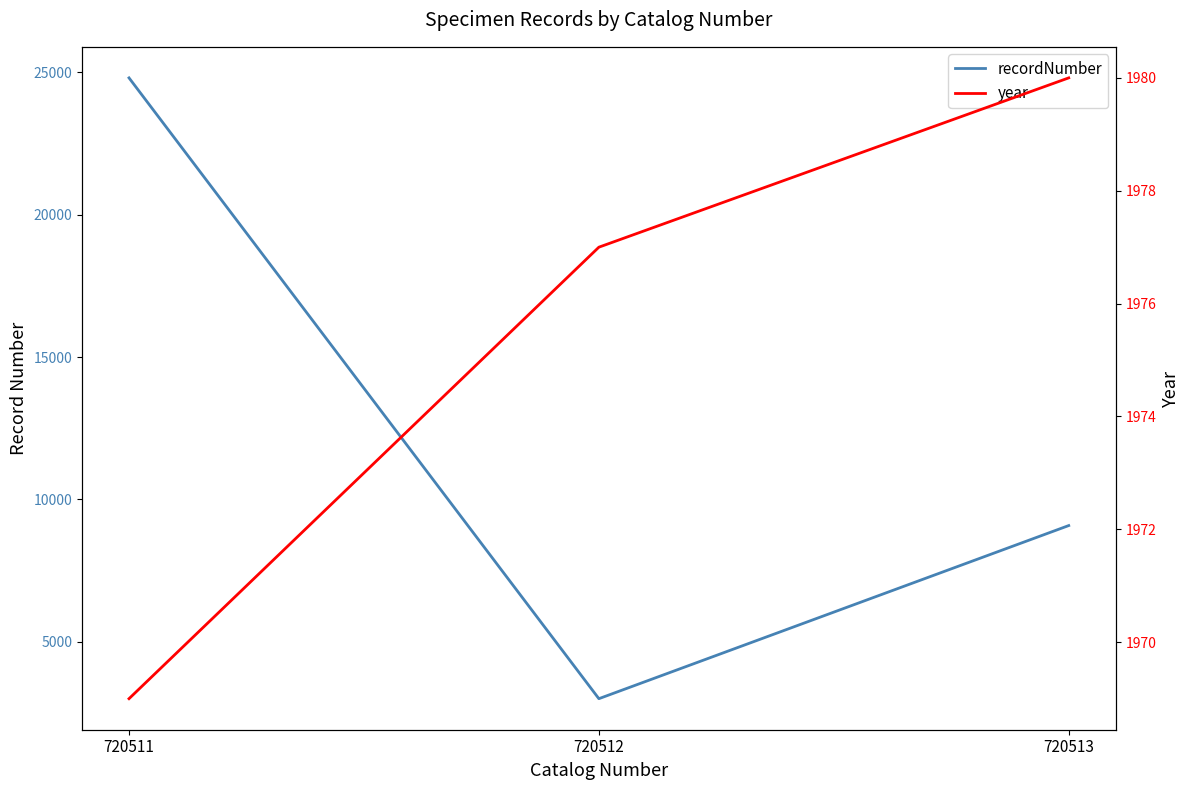

The value of recordNumber at 720511 is 24810. True or false?

True